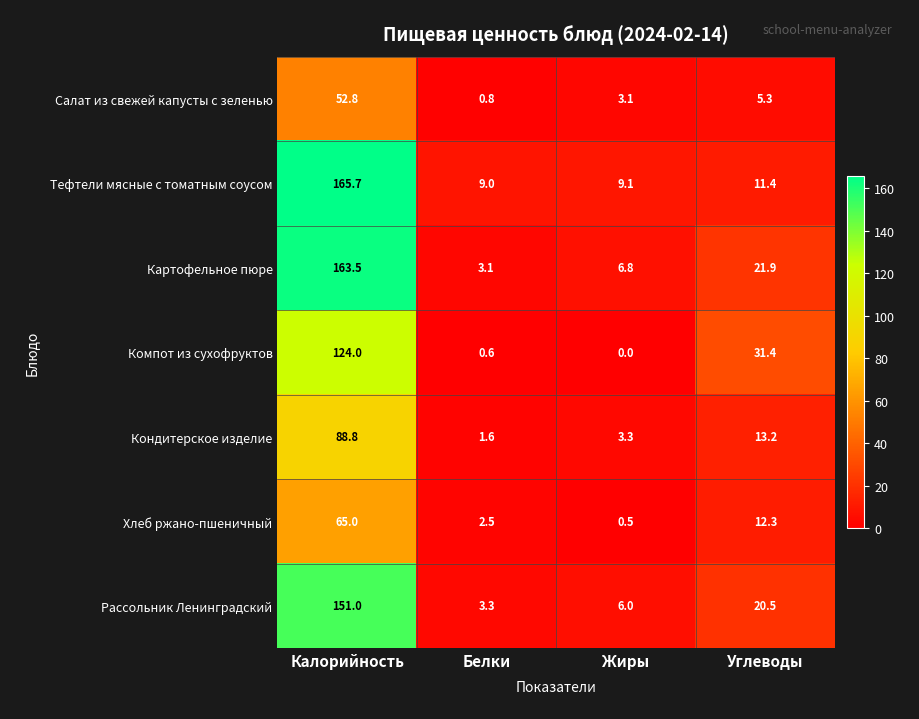

At which category is the sum across all series the highest?

Калорийность